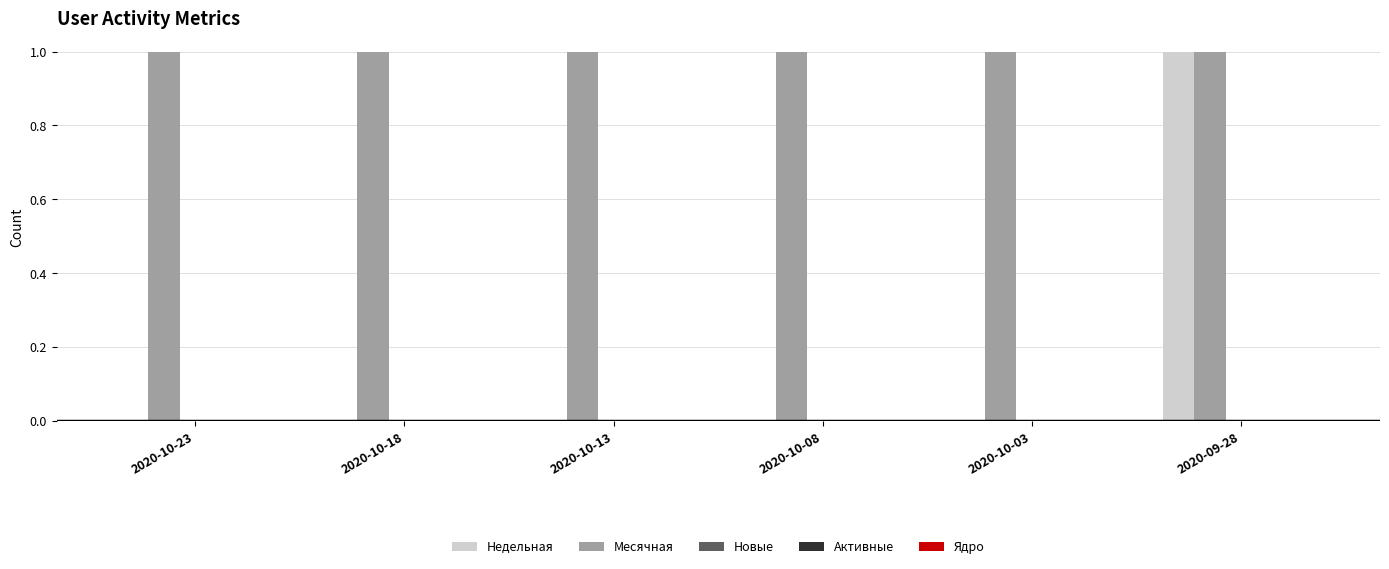

What is the sum of all Месячная values?

6